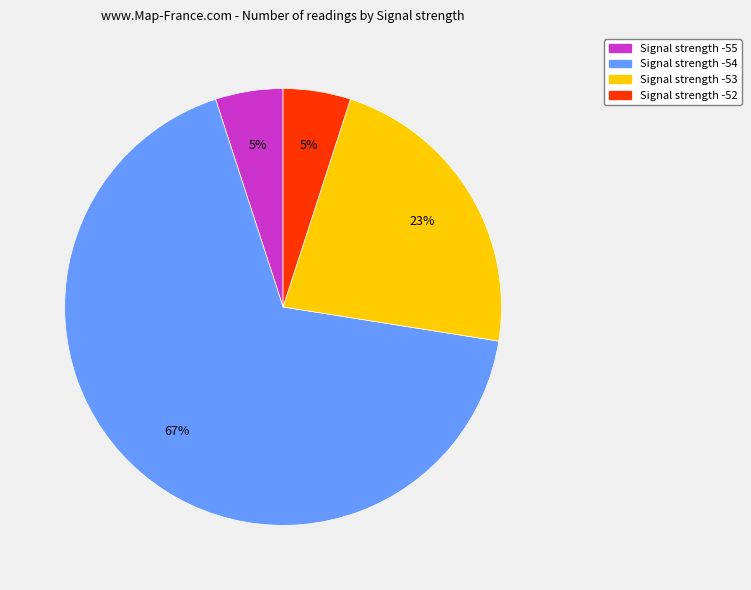

Is there any slice that represents more than half of the pie?

Yes